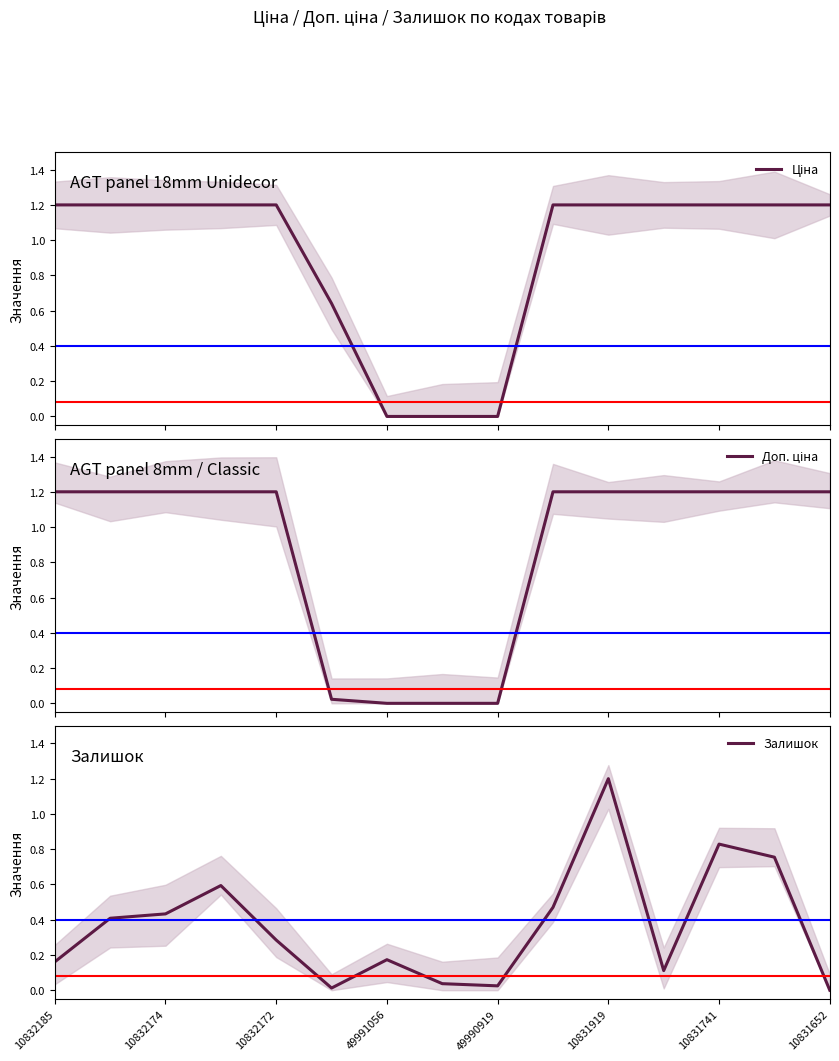

How many data points in Ціна are less than 1?

4